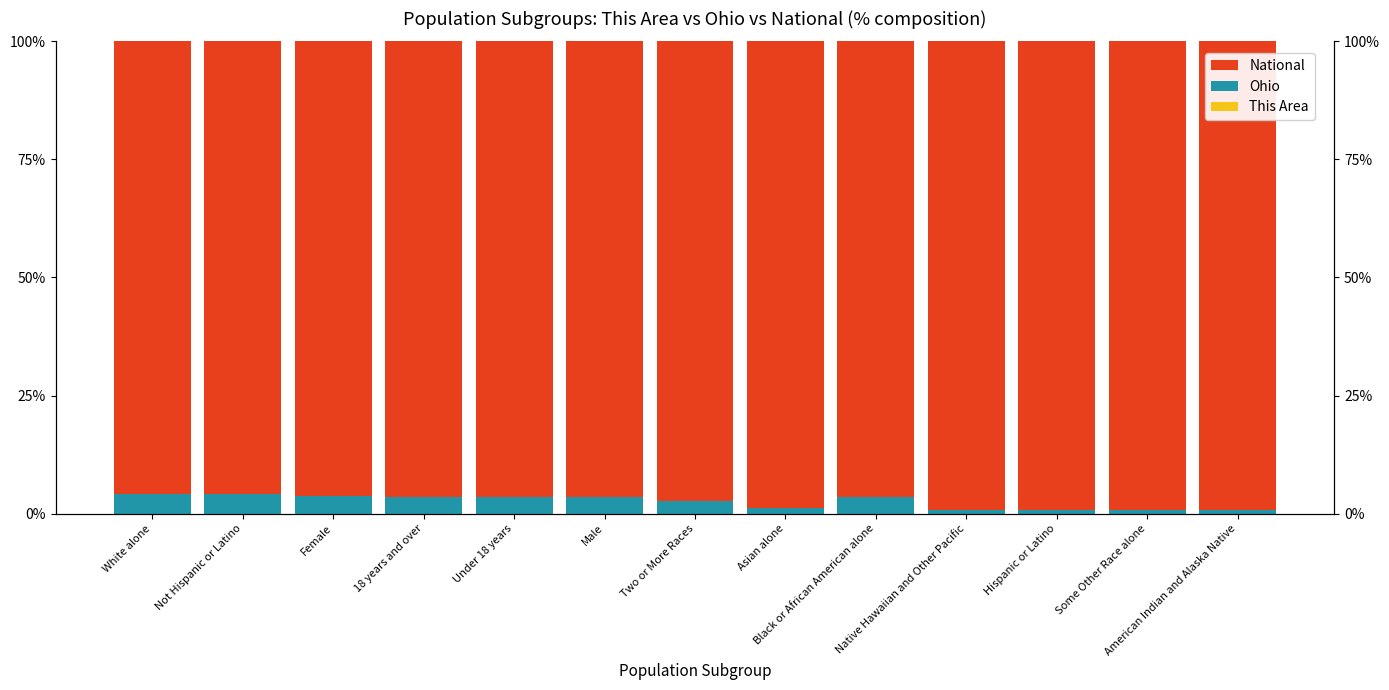

At which label does Ohio reach its peak?

Not Hispanic or Latino